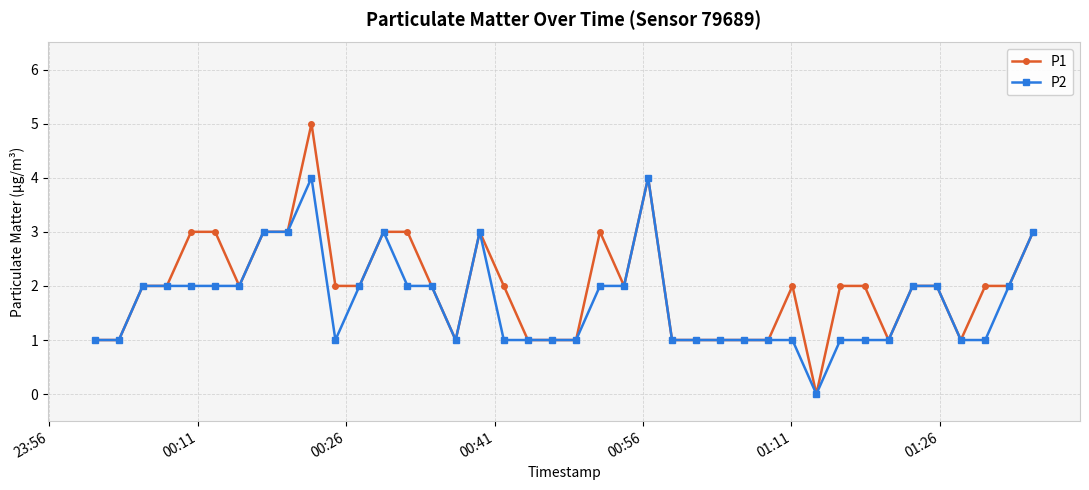

How many data points does each series have?

40